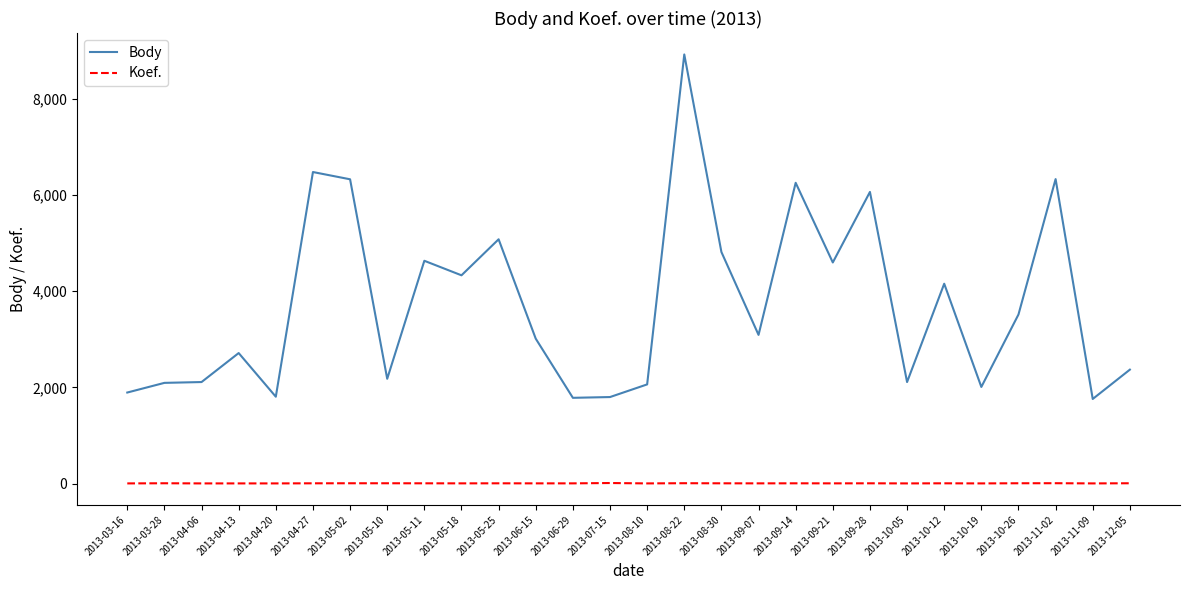

What is the difference between the highest and lowest values at 2013-10-26?

3510